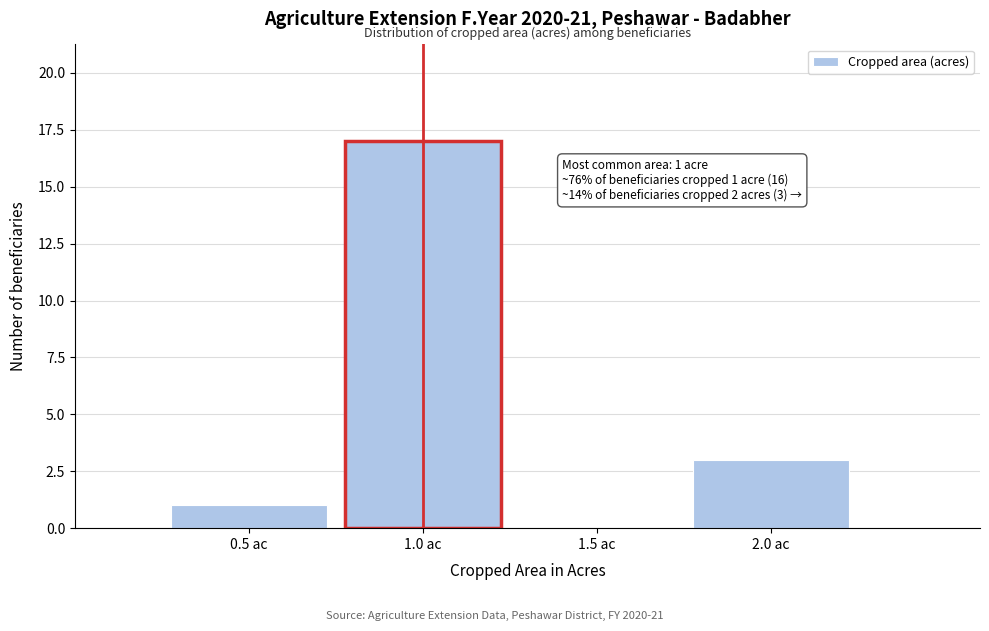

Which range on the x-axis has the tallest bar?

0.75 to 1.25